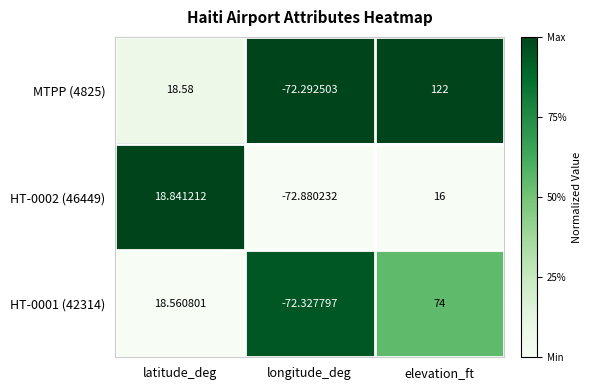

Rank the categories by MTPP (4825) value from highest to lowest.

elevation_ft, latitude_deg, longitude_deg